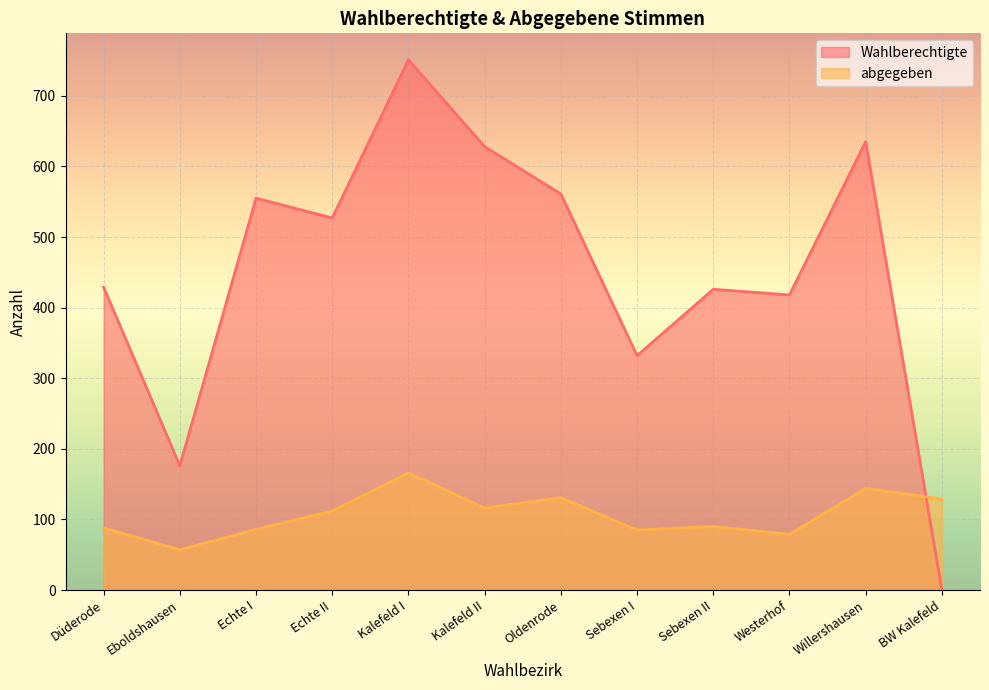

How many lines are shown in the chart?

2